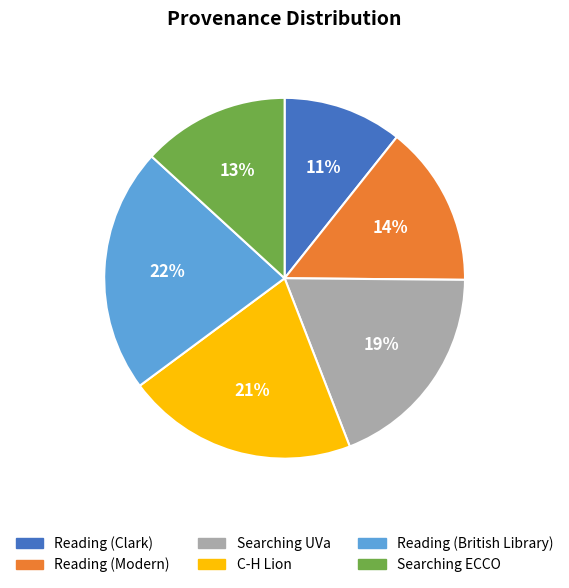

What is the largest slice in the pie chart?

Reading (British Library)